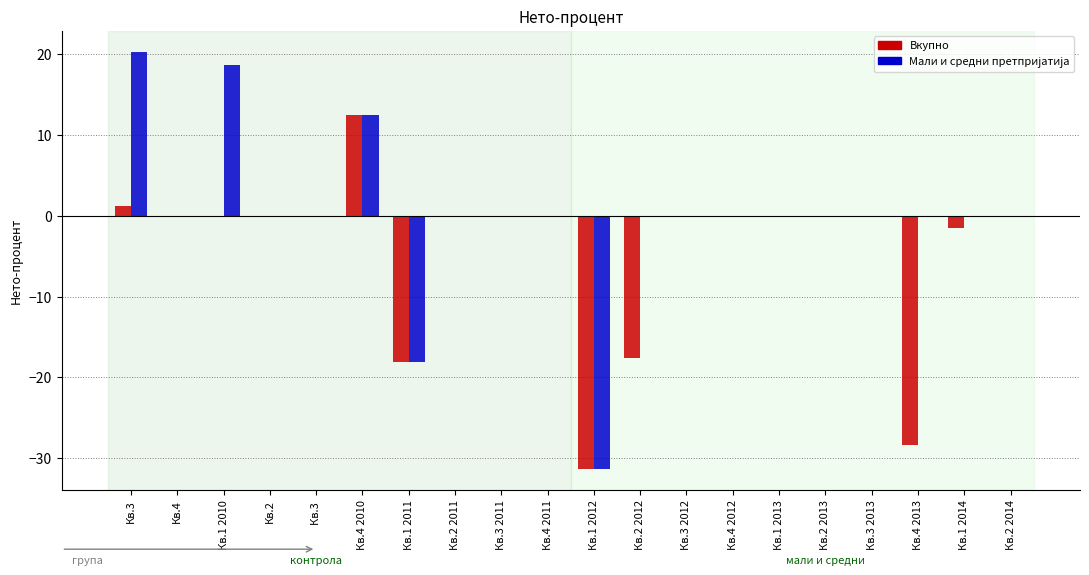

Which label corresponds to the largest value in the chart?

Кв.3